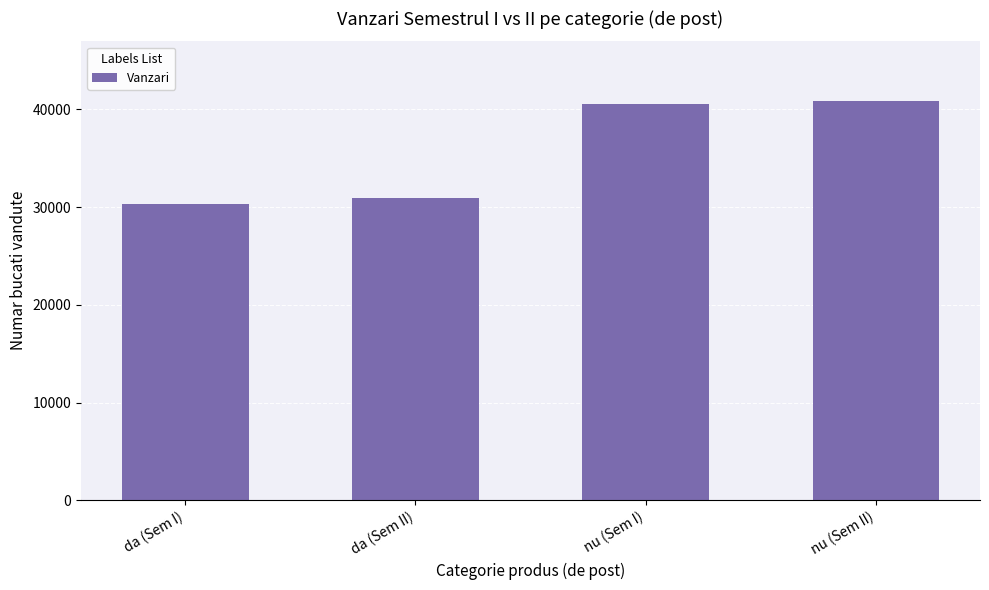

Read the value at nu (Sem II).

40828